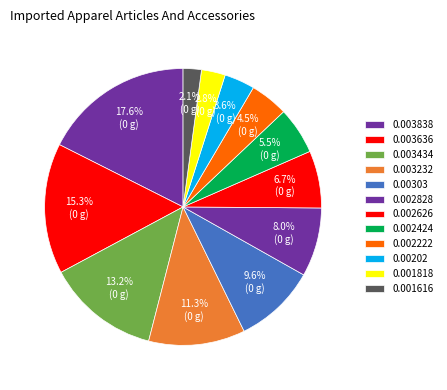

Does 0.002222 represent more than half of the total?

No